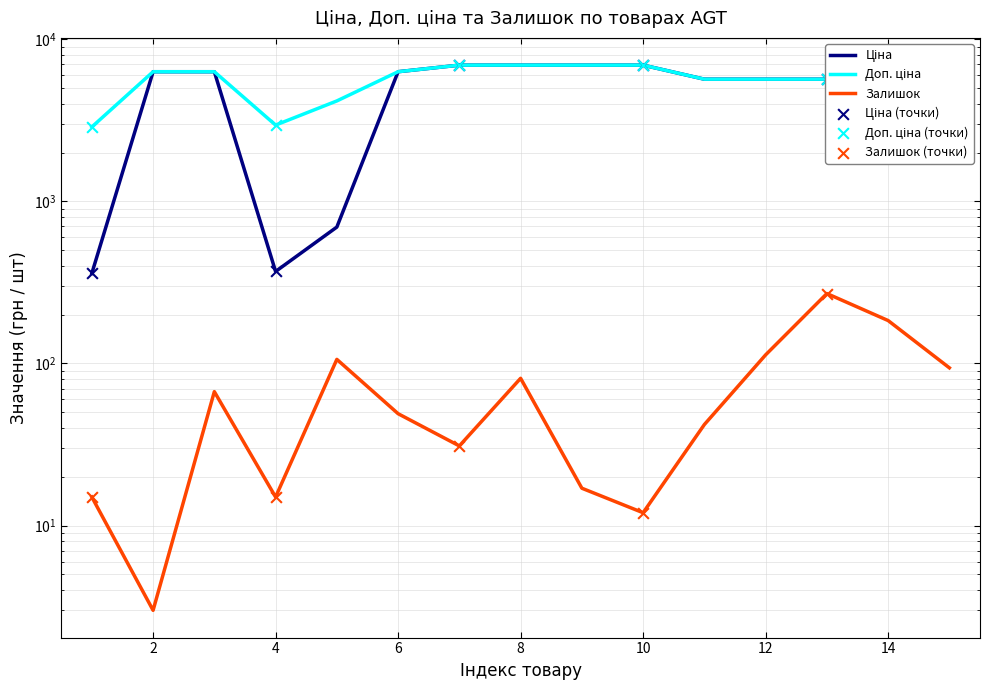

Which series has the widest spread of Y values?

Ціна